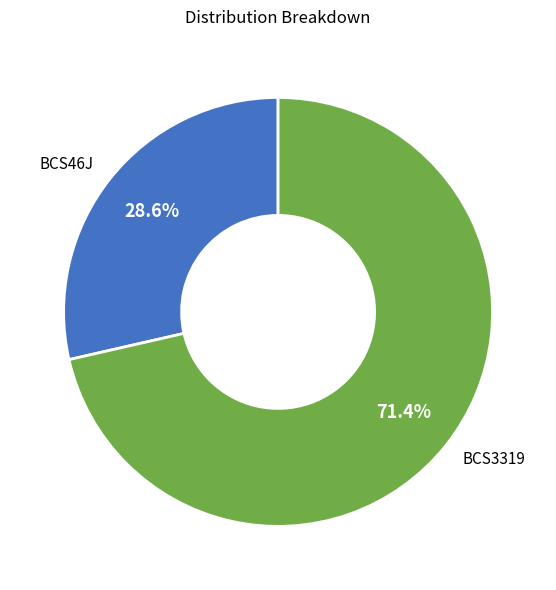

To the nearest percent, what is the combined percentage of BCS46J and BCS3319?

100%